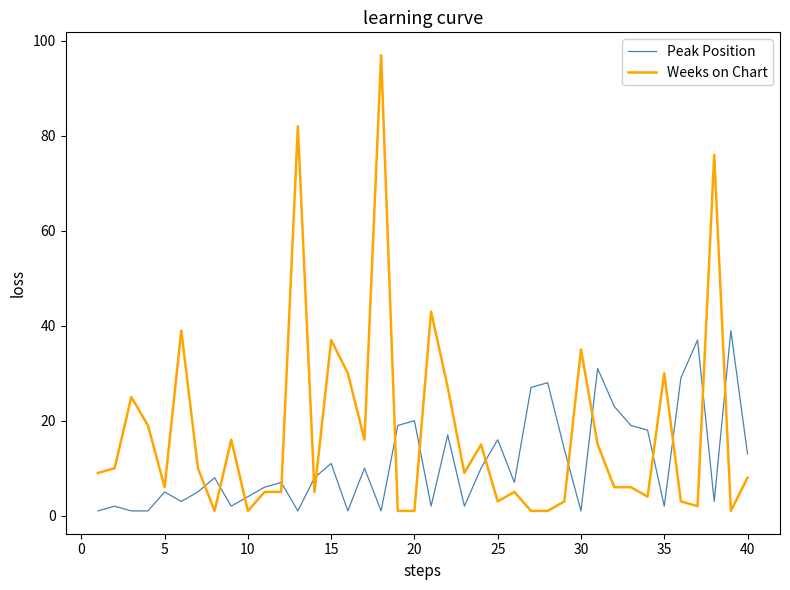

Which series has the largest total across all categories?

Weeks on Chart